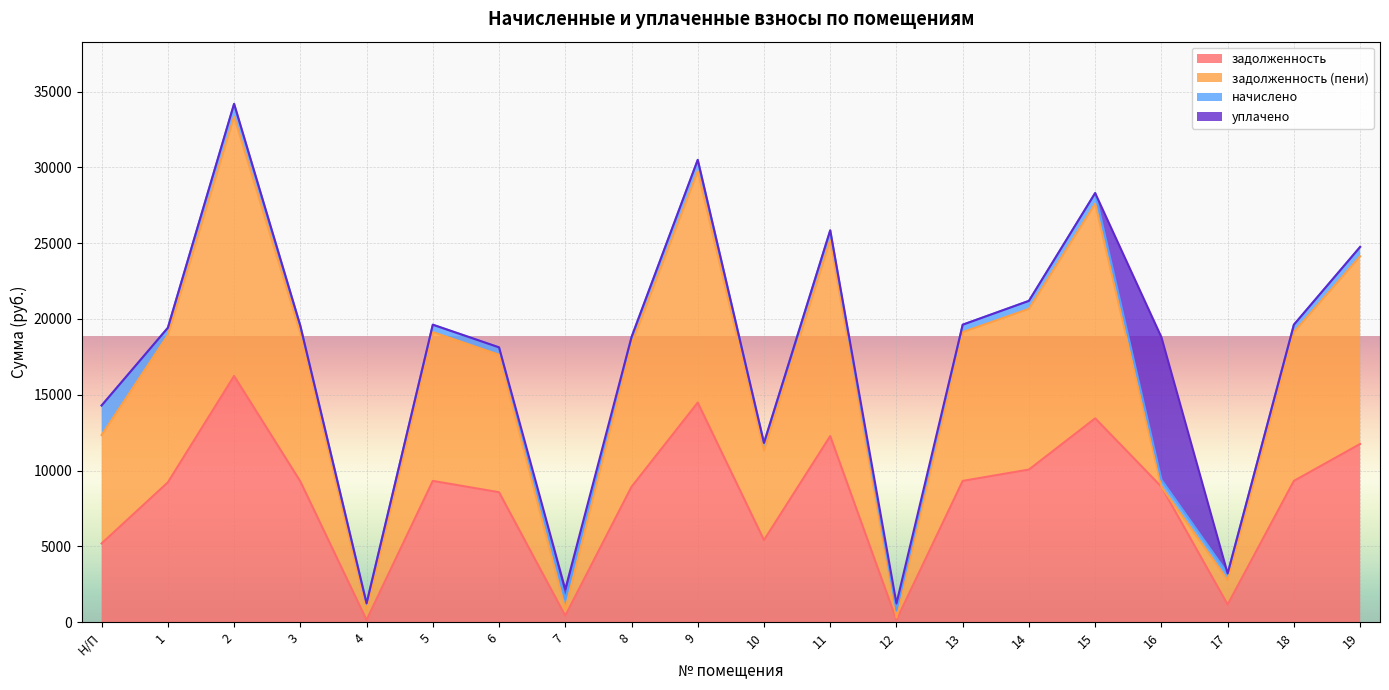

What is the difference between the maximum and minimum values in the задолженность (пени) series?

33407.3